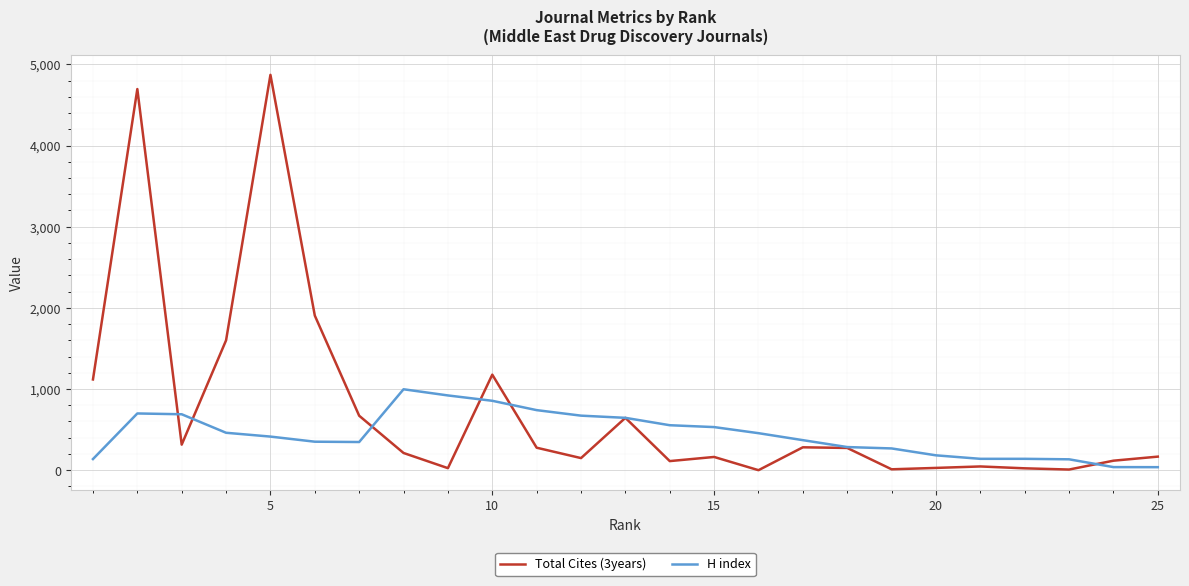

List the series in order of their overall mean, highest first.

Total Cites (3years), H index